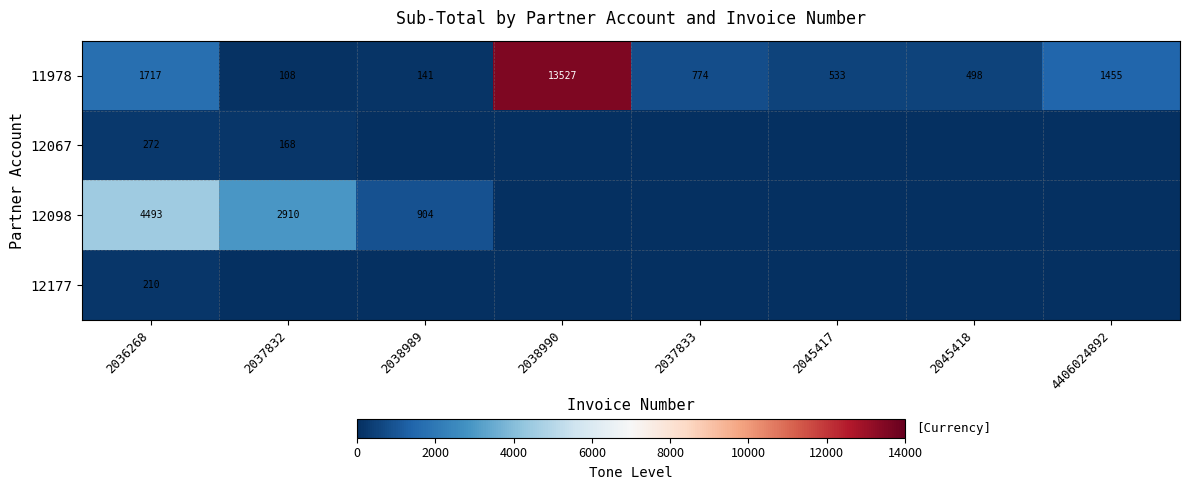

At which category is the sum across all series the highest?

2038990